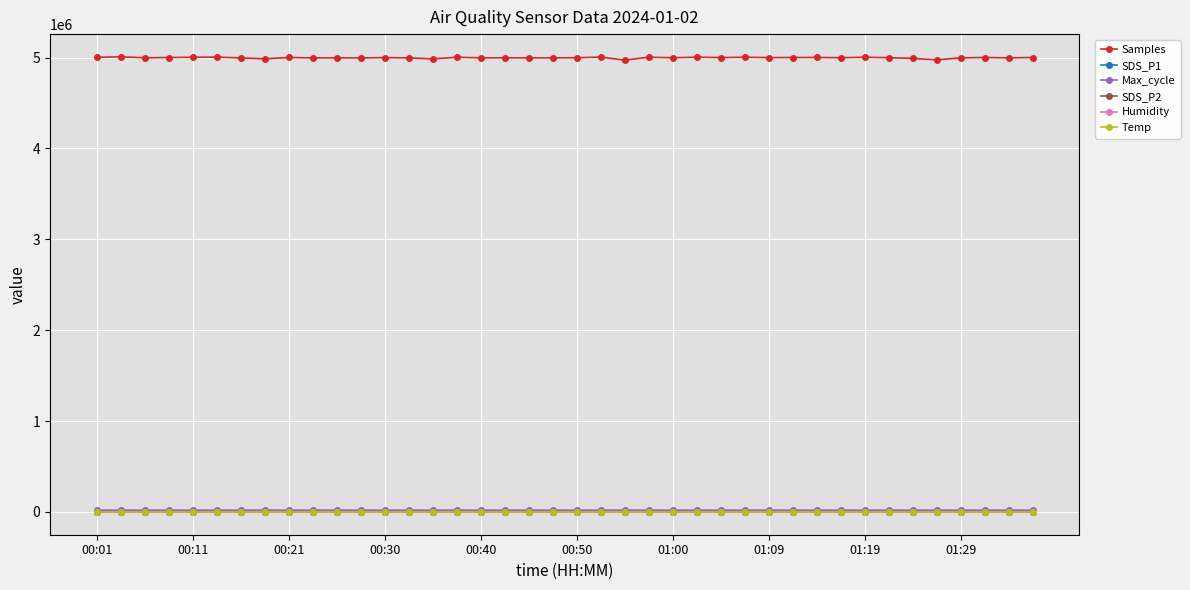

True or false: SDS_P2 and Samples cross at least once.

False